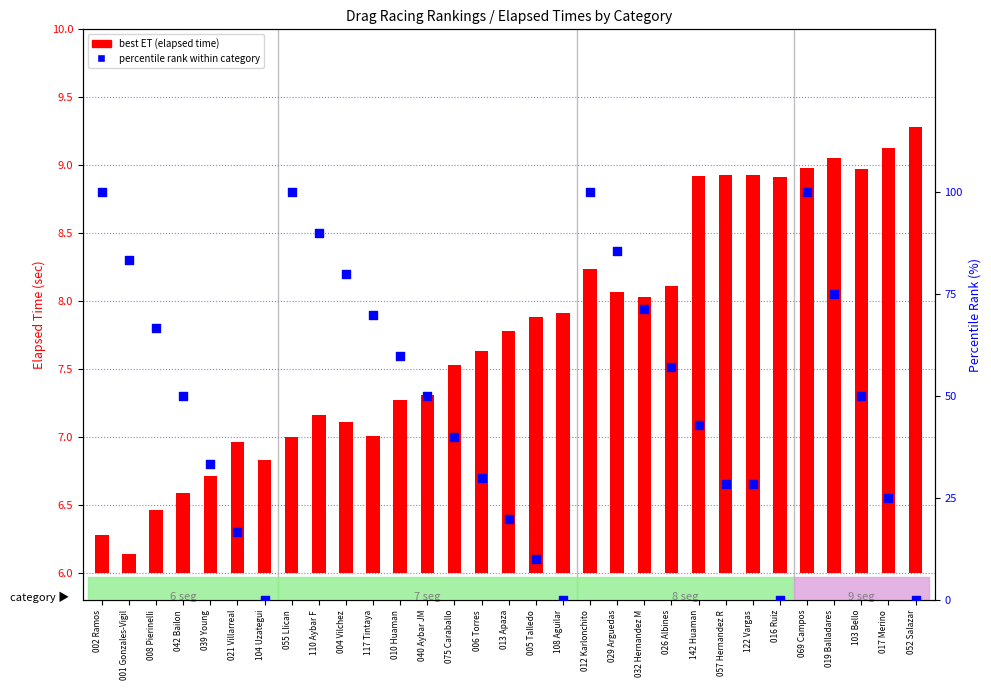

At which category is the sum across all series the highest?

069 Campos